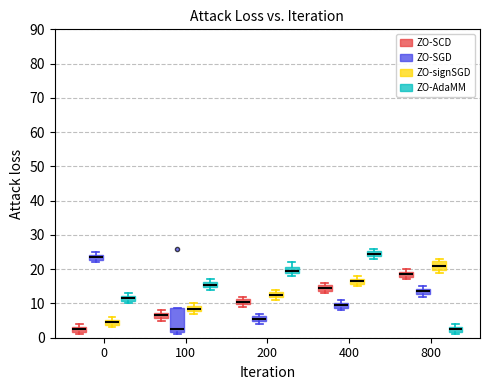

Which box has the highest median line?

400 (ZO-AdaMM)